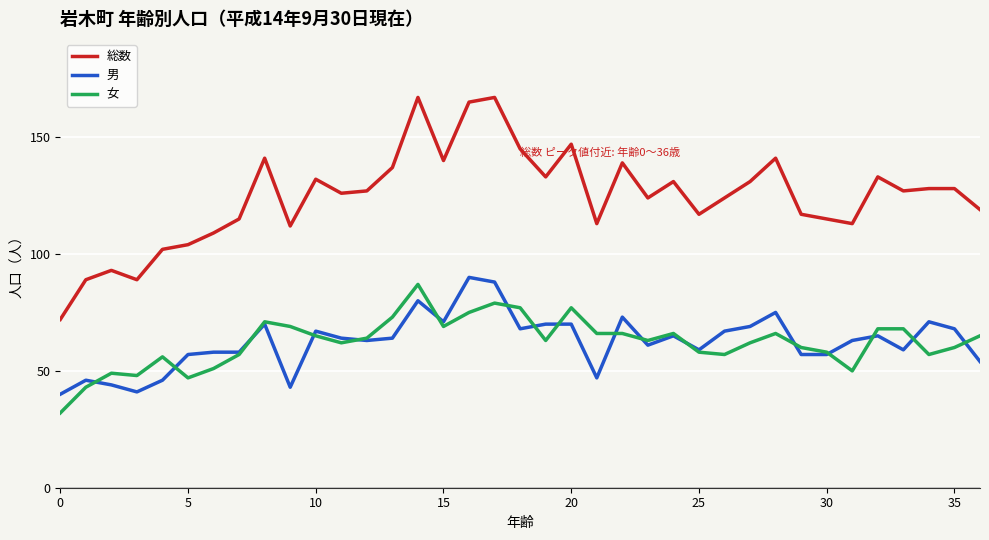

Which series has the largest total across all categories?

総数